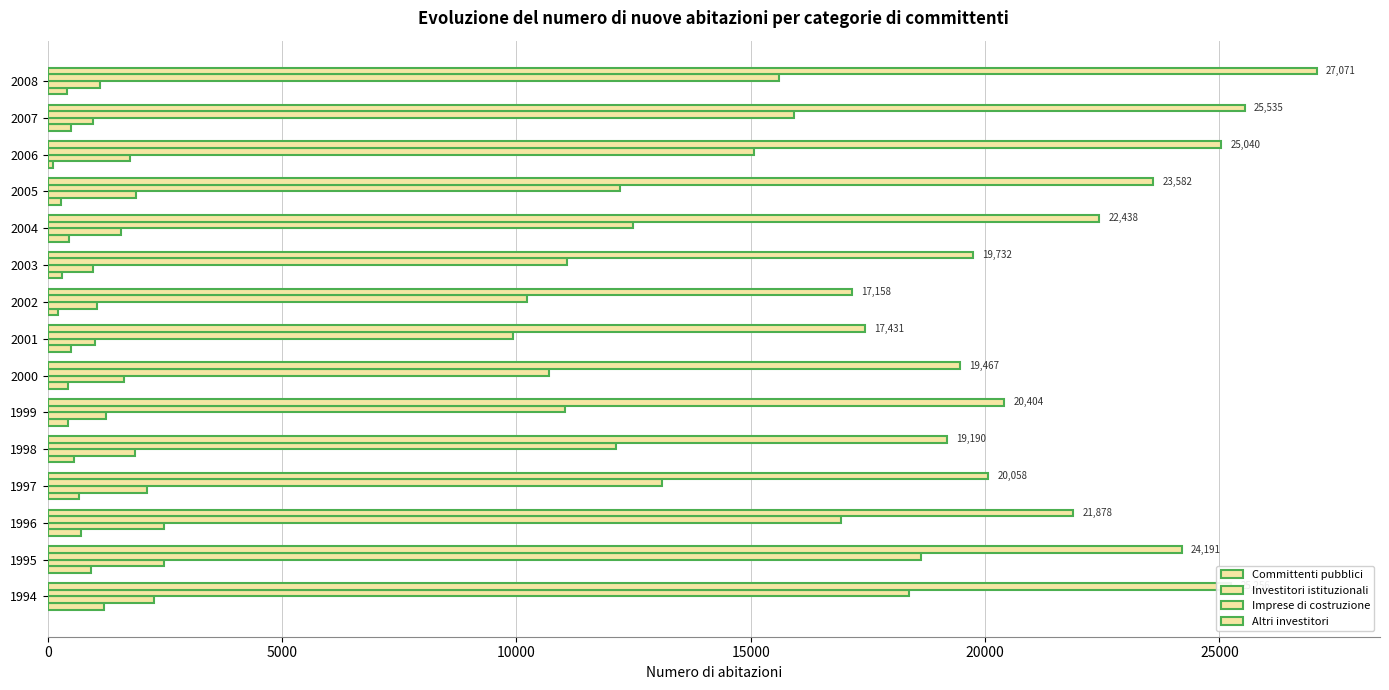

How many data points in Investitori istituzionali are less than 1622?

7